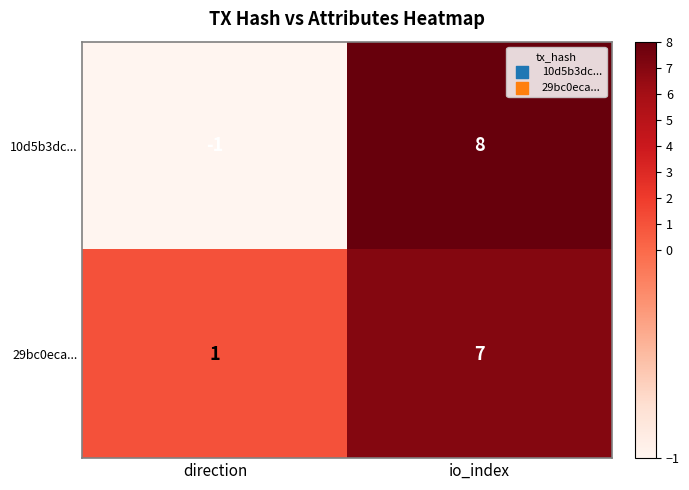

The value of 10d5b3dc... at io_index is 3. True or false?

False